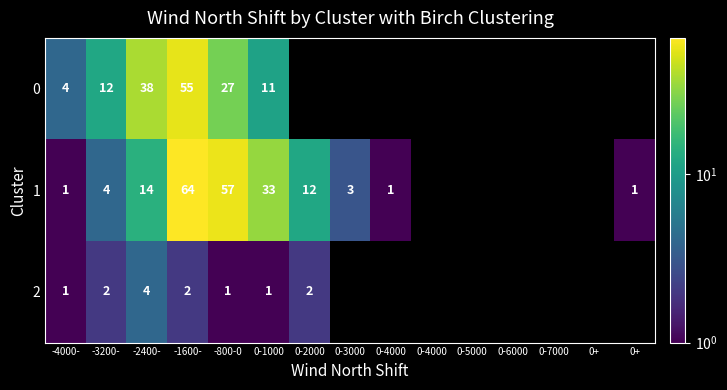

Rank the series by their maximum value, from highest to lowest.

1, 0, 2